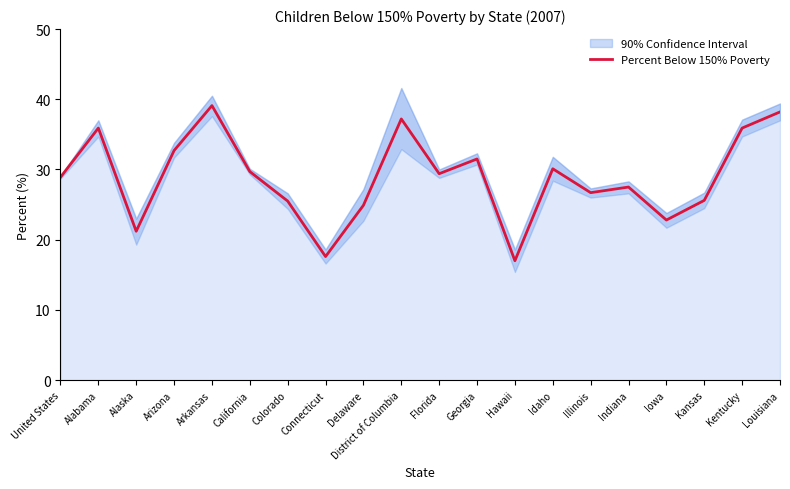

Reading left to right, transcribe all the data shown in this chart.

United States=28.9	Alabama=35.9	Alaska=21.2	Arizona=32.7	Arkansas=39.1	California=29.7	Colorado=25.5	Connecticut=17.6	Delaware=24.9	District of Columbia=37.2	Florida=29.4	Georgia=31.5	Hawaii=17.0	Idaho=30.1	Illinois=26.7	Indiana=27.5	Iowa=22.8	Kansas=25.6	Kentucky=35.9	Louisiana=38.2